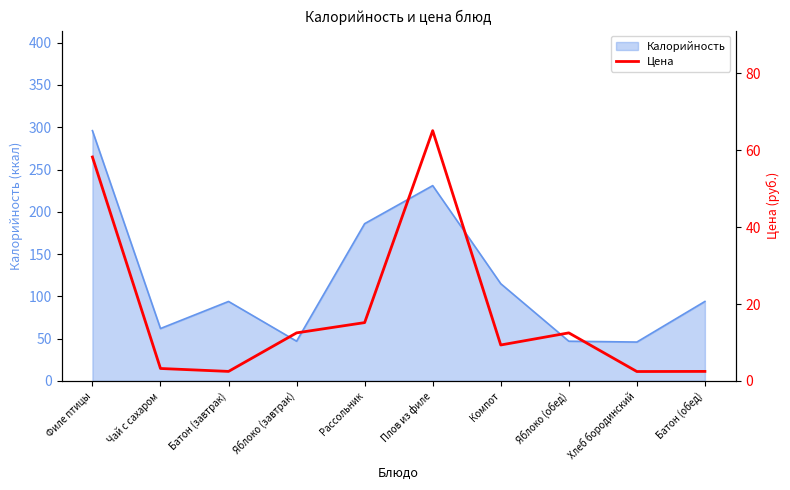

Is it true that the value at Батон (завтрак) is 2.5?

True